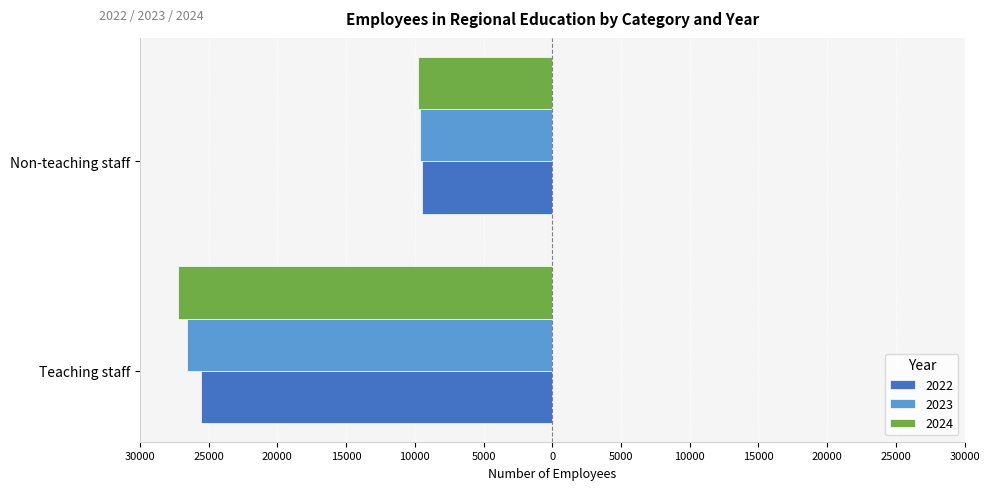

Is it true that 2023 equals 6456.0 at Teaching staff?

False